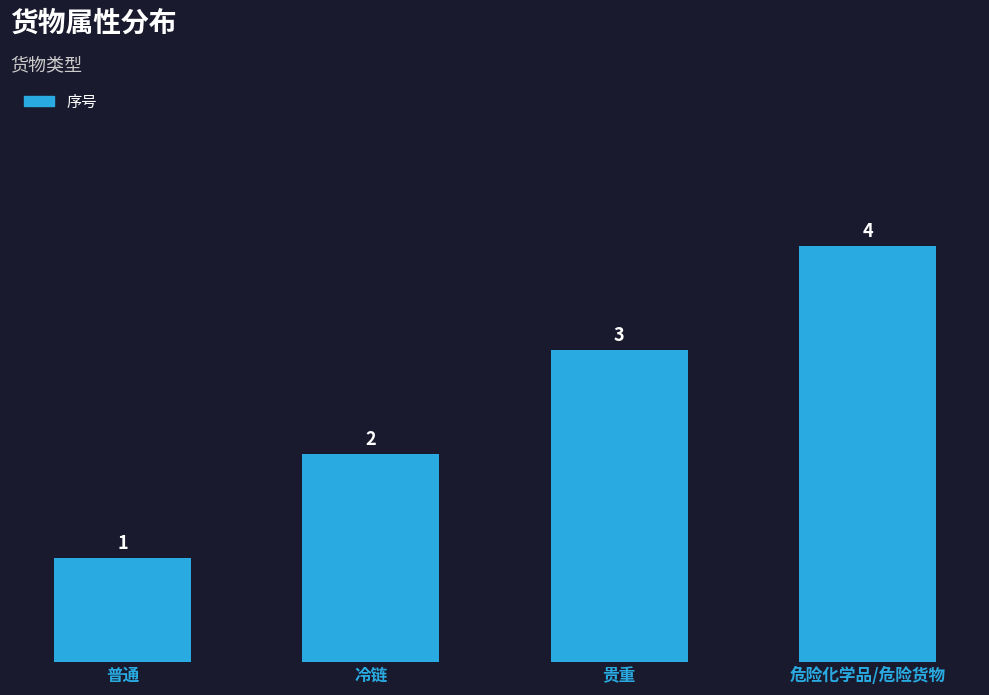

The chart shows a value of 3 at 冷链. True or false?

False